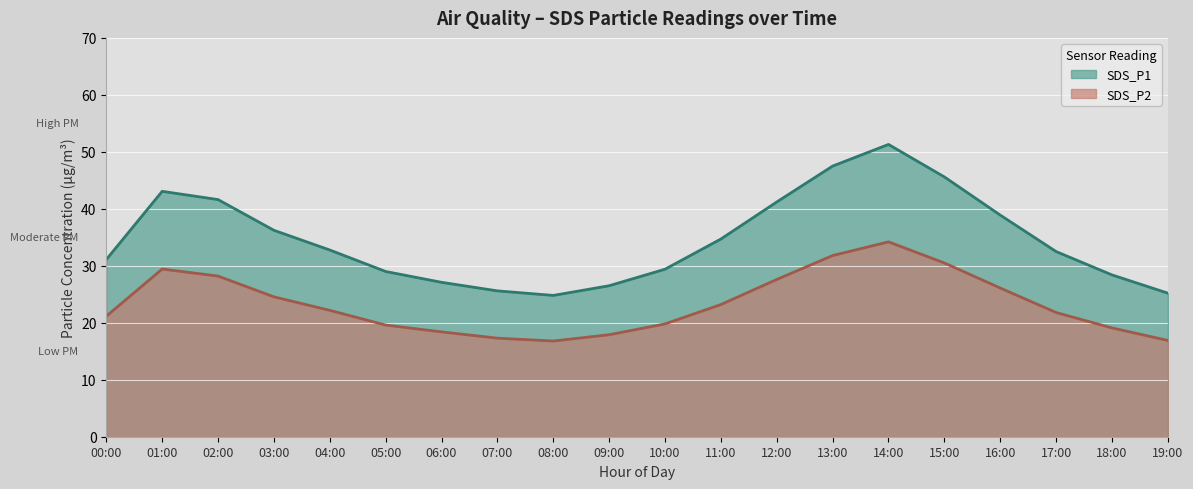

At which category does SDS_P2 reach its first local valley?

08:00